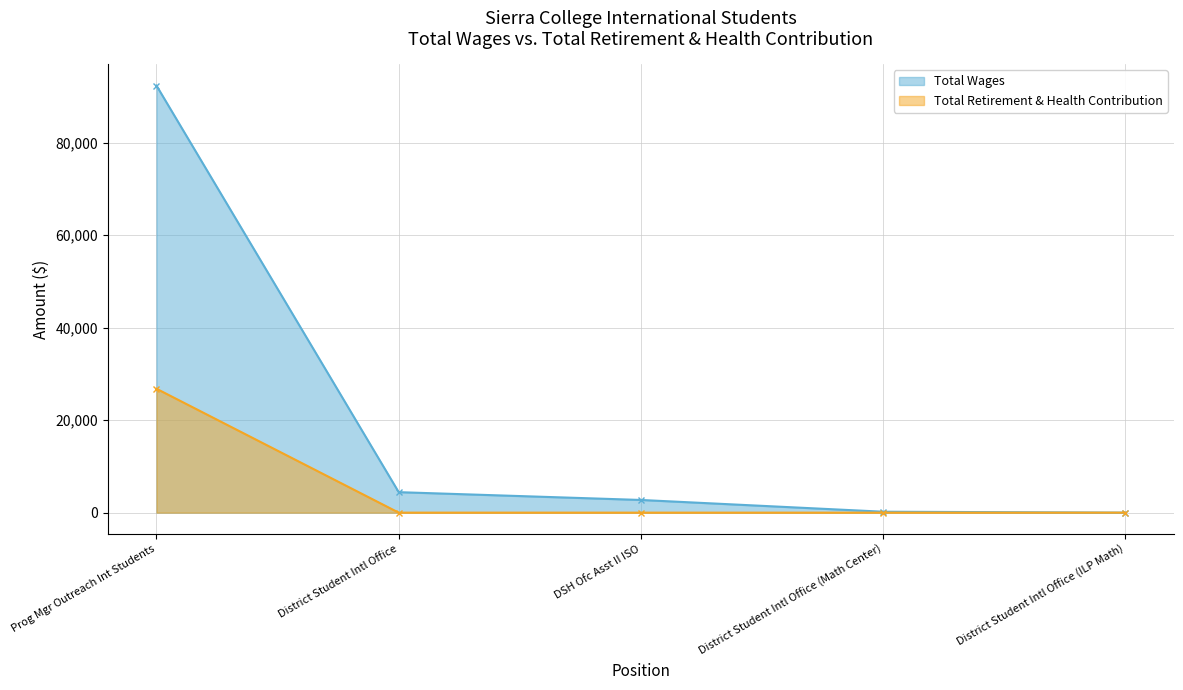

Where is Total Retirement & Health Contribution nearest to the value 13391?

District Student Intl Office